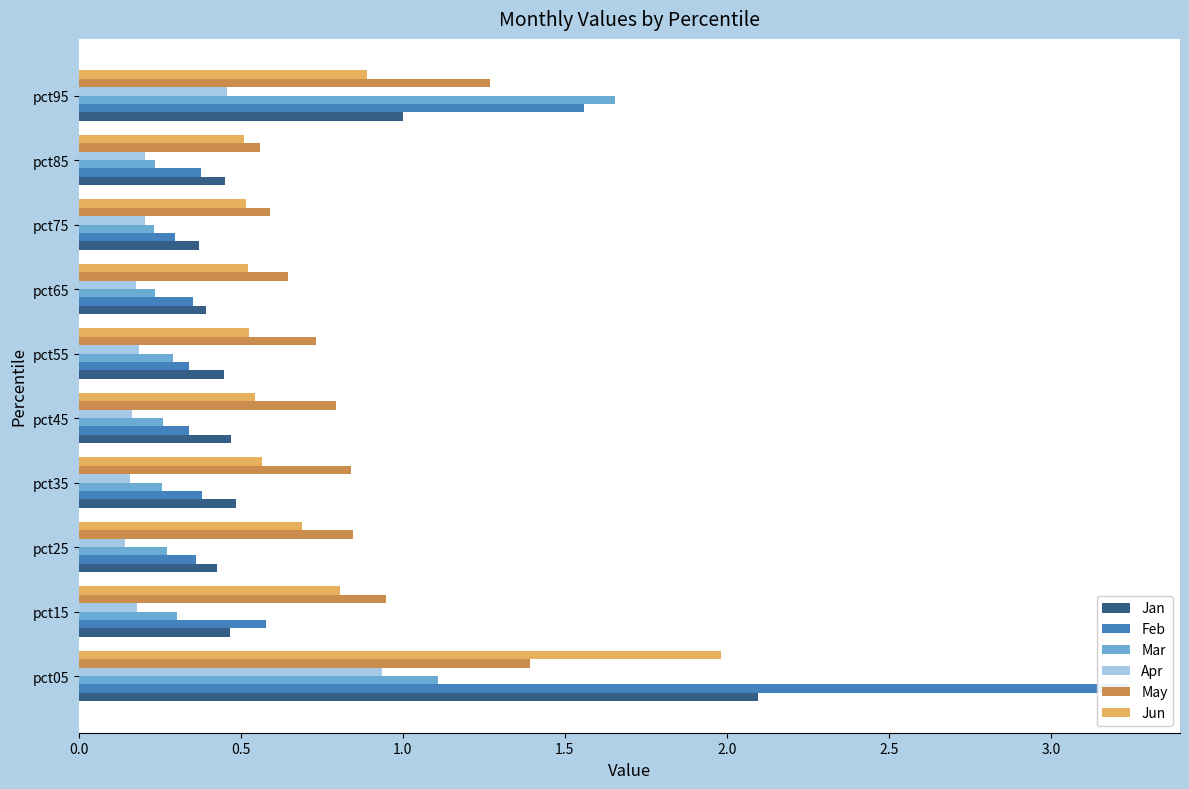

True or false: Apr has a value of 0.1 at pct55.

False